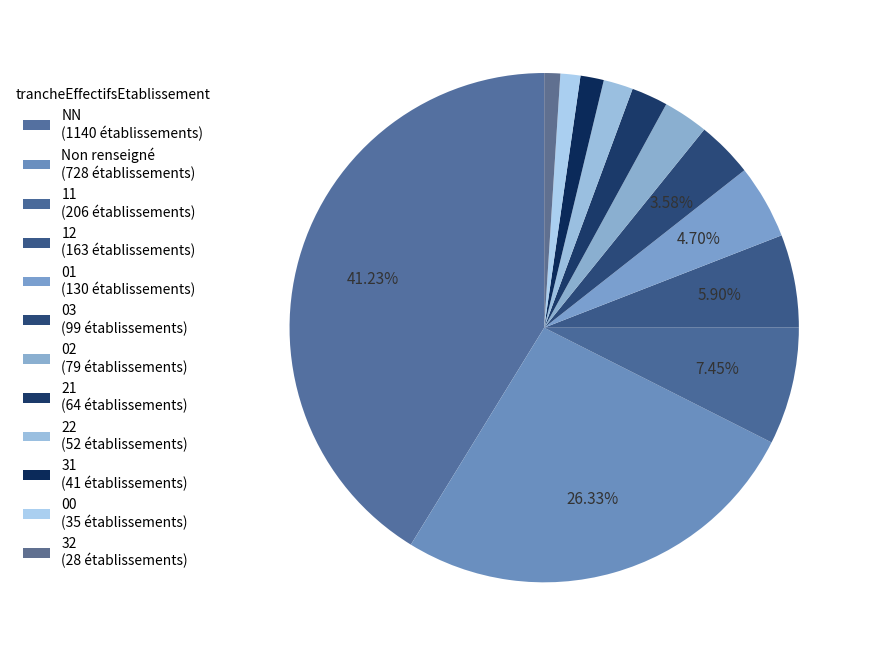

Is there any slice that represents more than half of the pie?

No